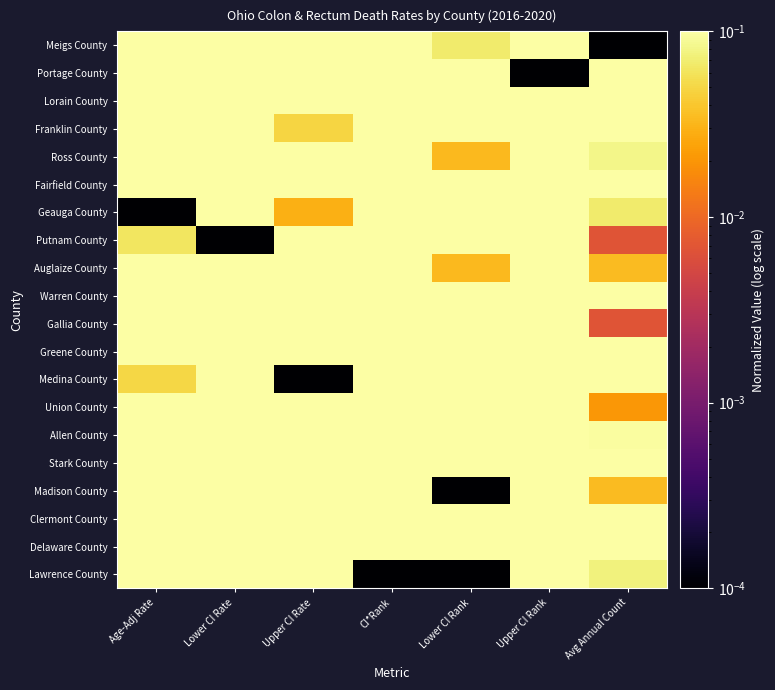

Which series changed the most between Age-Adj Rate and Upper CI Rank?

Geauga County